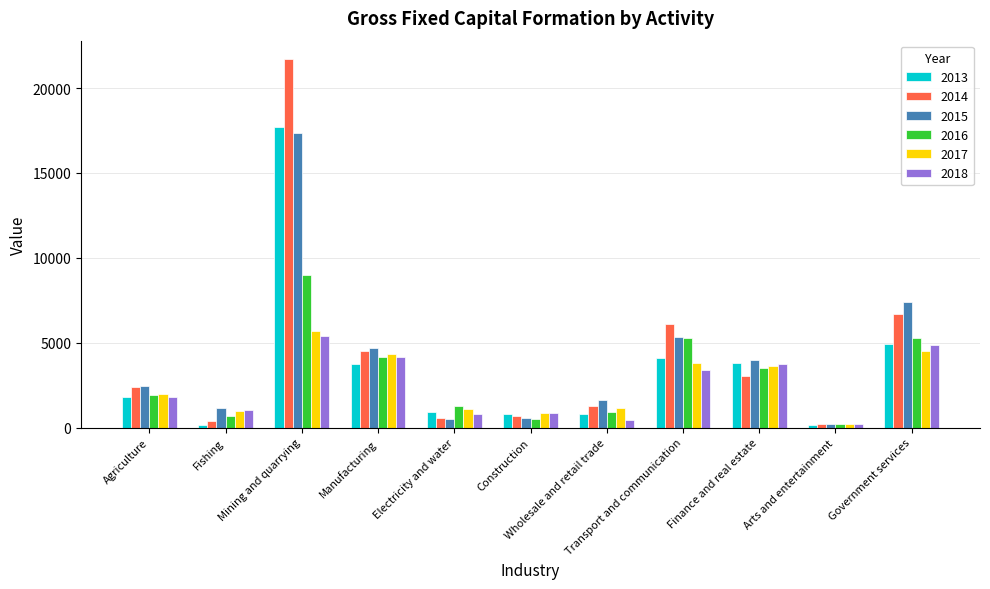

Which series has the largest total across all categories?

2014